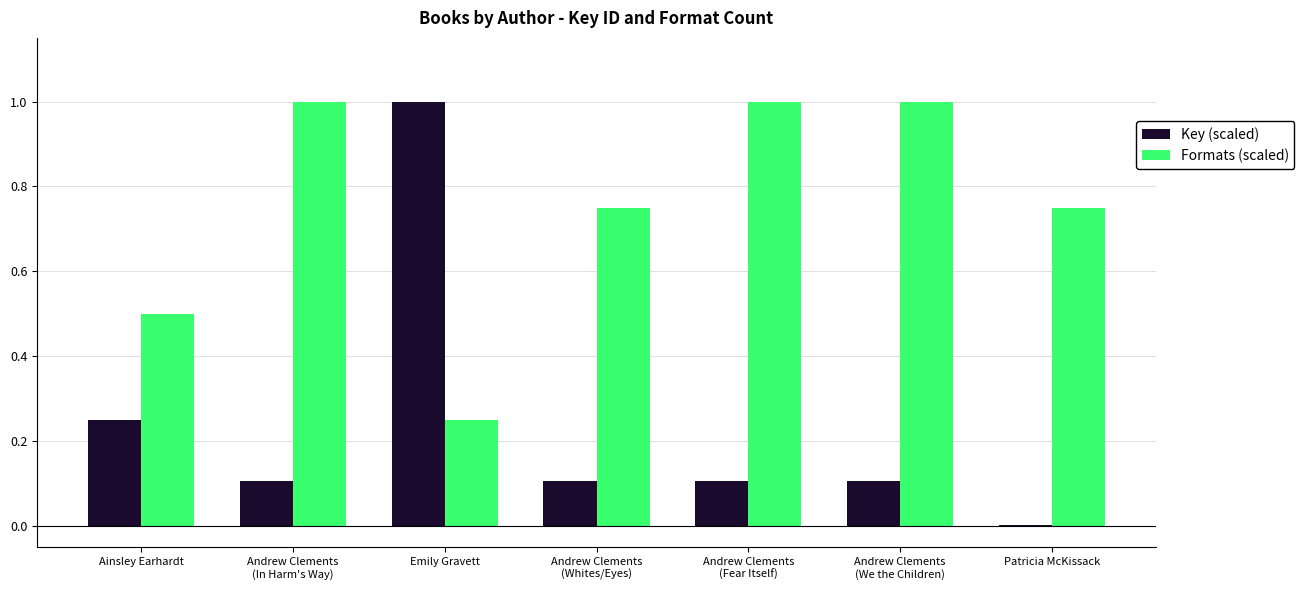

Which series has the largest total across all categories?

Formats (scaled)